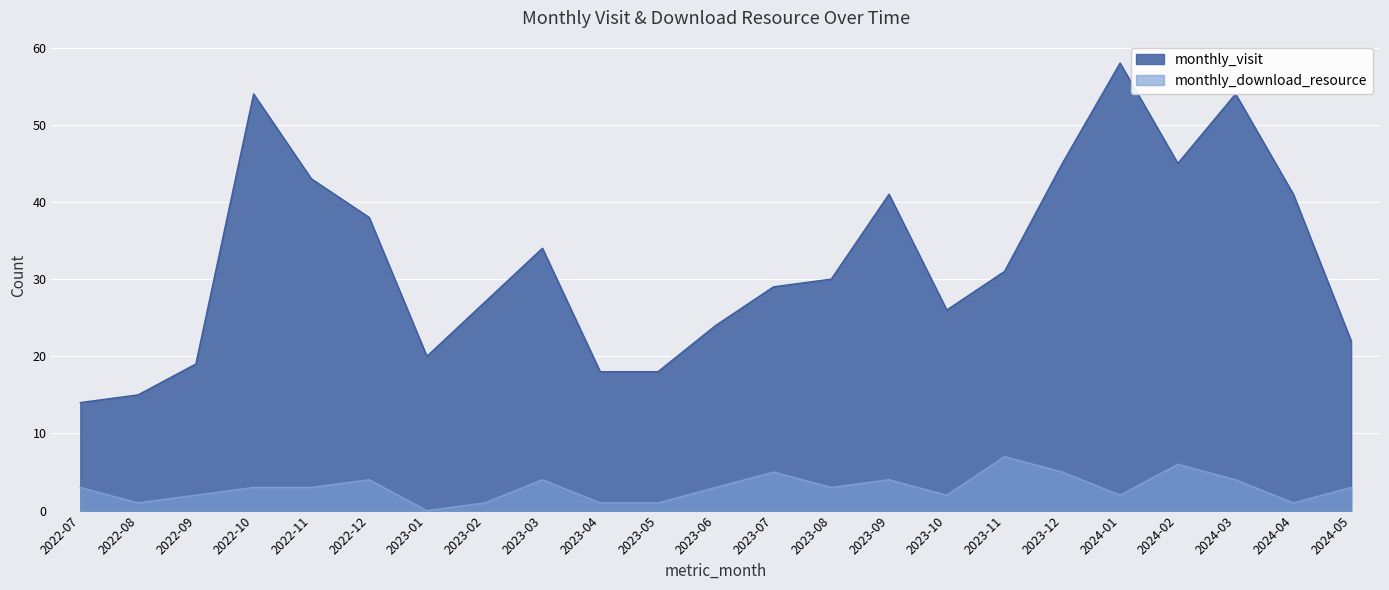

Reading right to left, what are all the values shown in this chart?

monthly_visit: 22	41	54	45	58	45	31	26	41	30	29	24	18	18	34	27	20	38	43	54	19	15	14
monthly_download_resource: 3	1	4	6	2	5	7	2	4	3	5	3	1	1	4	1	0	4	3	3	2	1	3